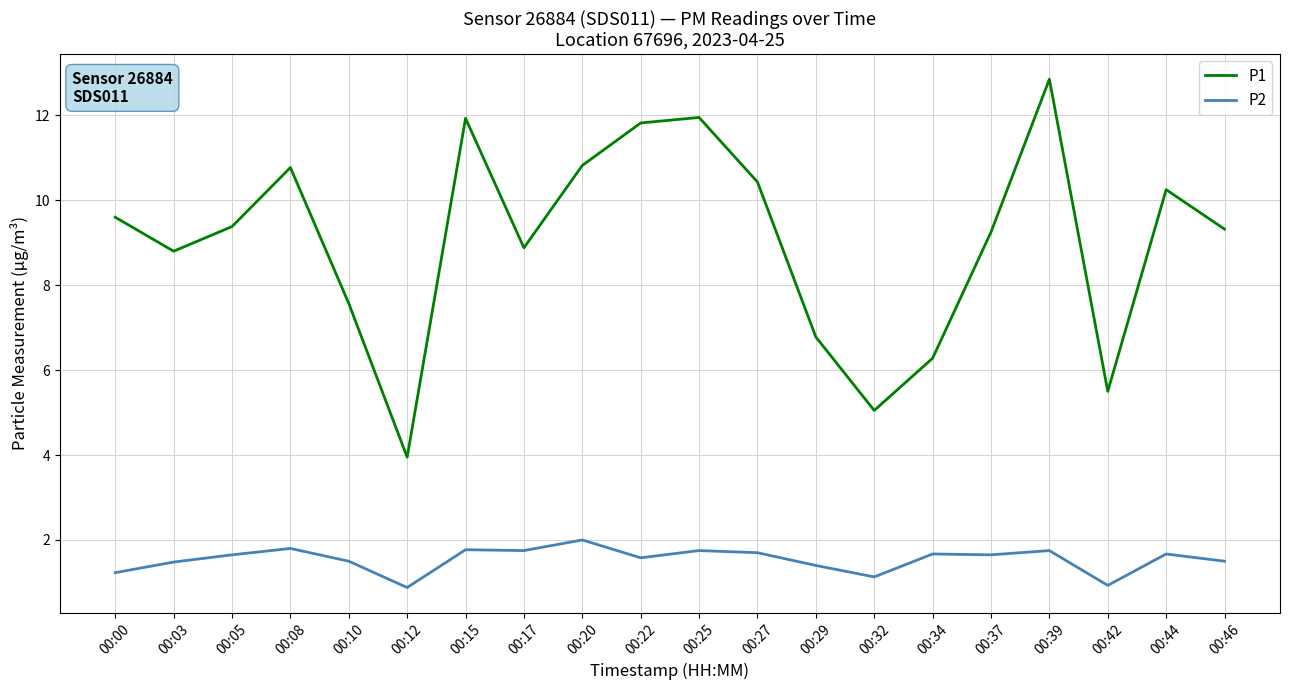

Which series has the widest spread of values?

P1